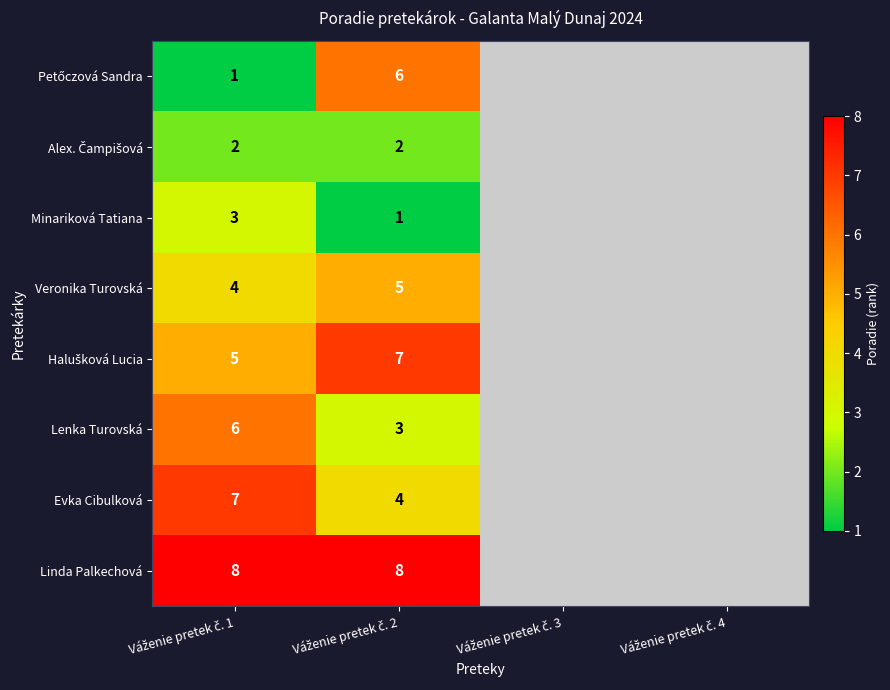

What is the total value across all series at Váženie pretek č. 2?

36.0